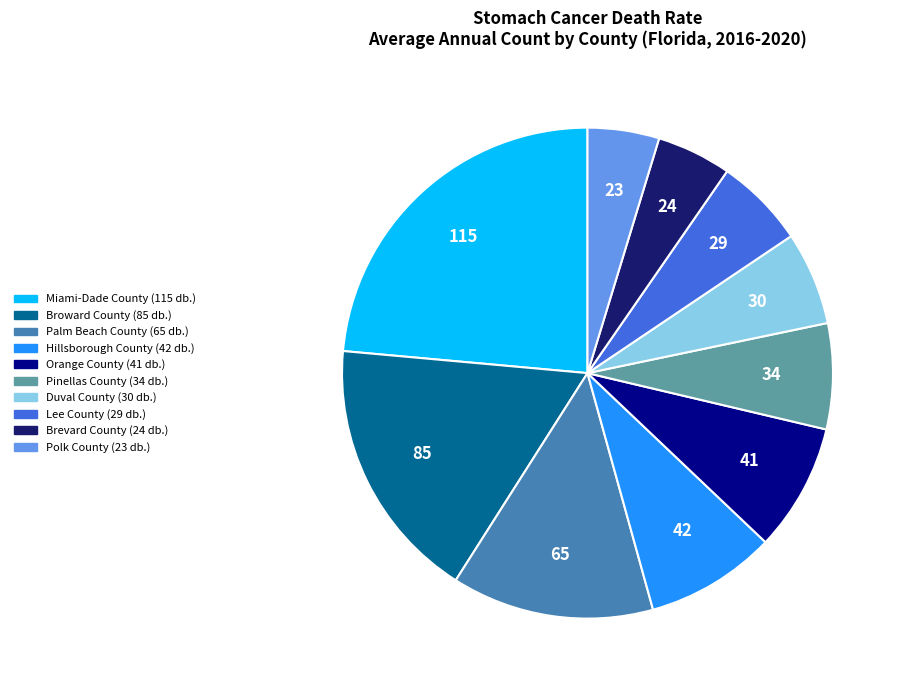

Count the number of slices in the pie.

10